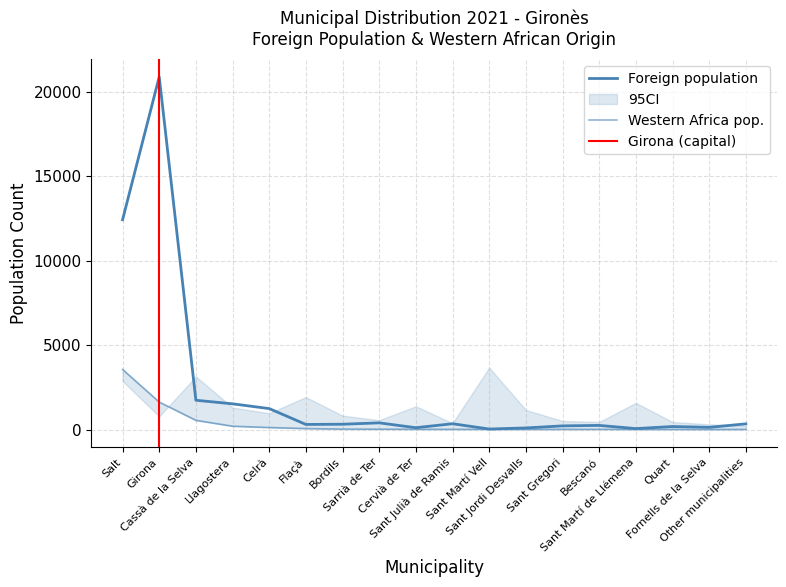

What is the spread (max minus min) of values at Sarrià de Ter?

374